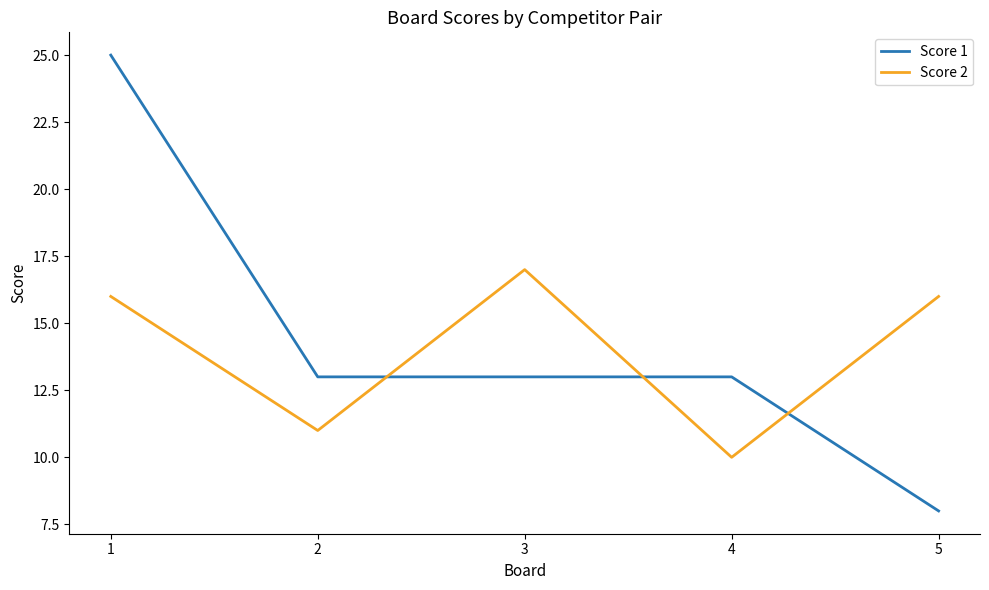

Where do Score 1 and Score 2 first cross each other?

2 and 3